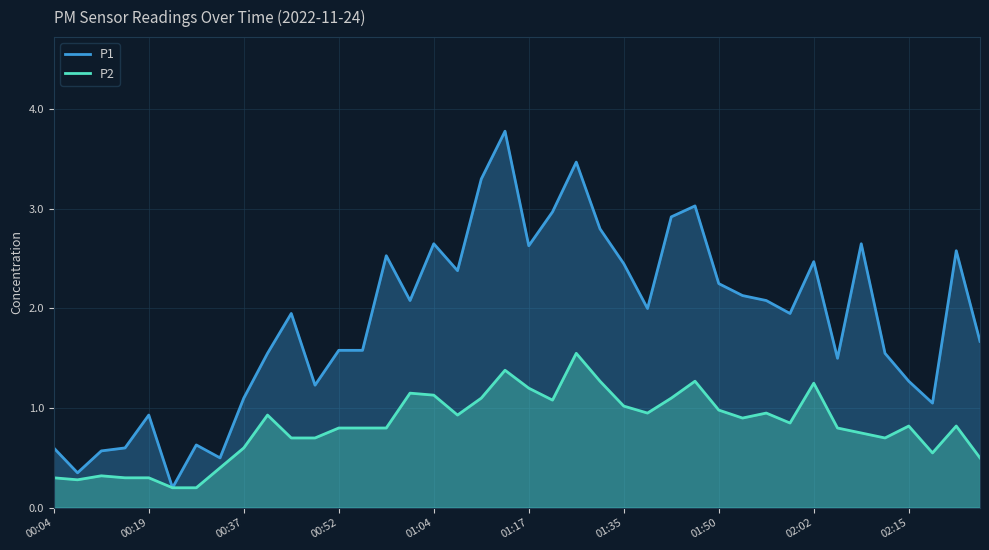

Which series has the largest range (max minus min)?

P1